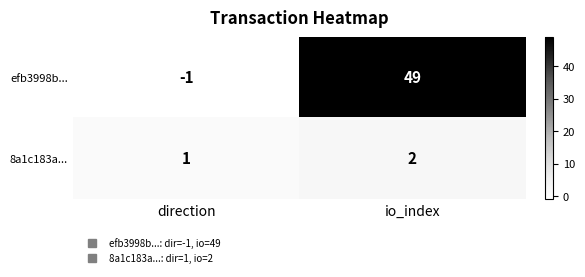

Reading left to right, extract all data points from this chart.

efb3998b...: -1	49
8a1c183a...: 1	2